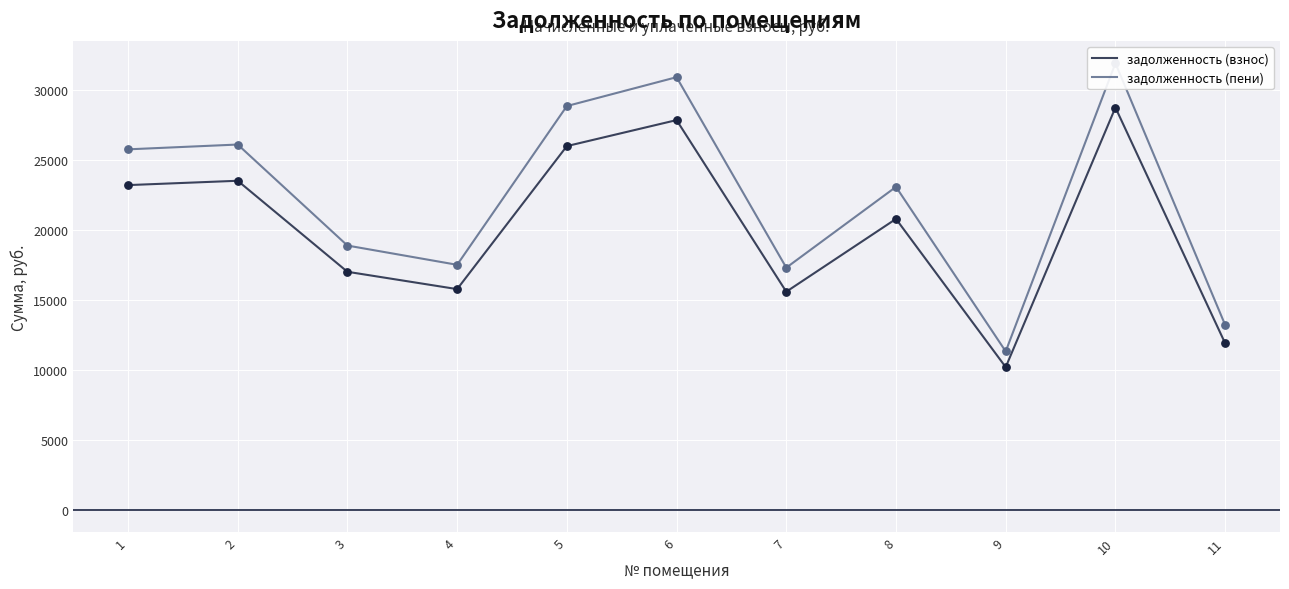

What is the total value across all series at 11?

25121.4